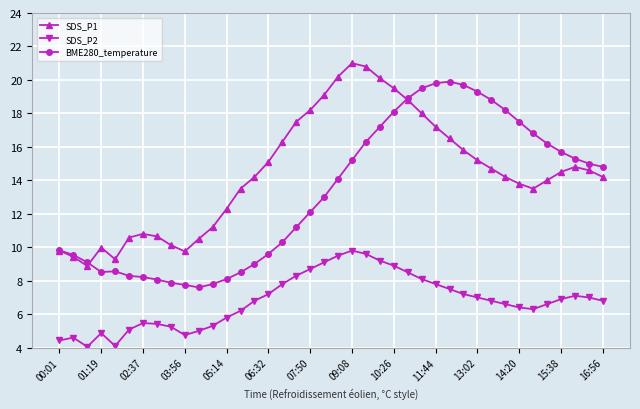

Which series has the largest total across all categories?

SDS_P1